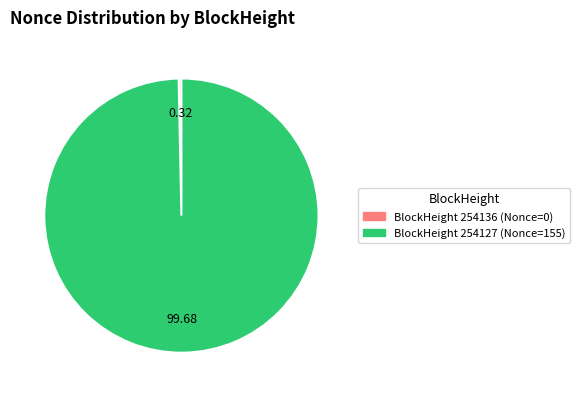

Does any single category account for the majority?

Yes